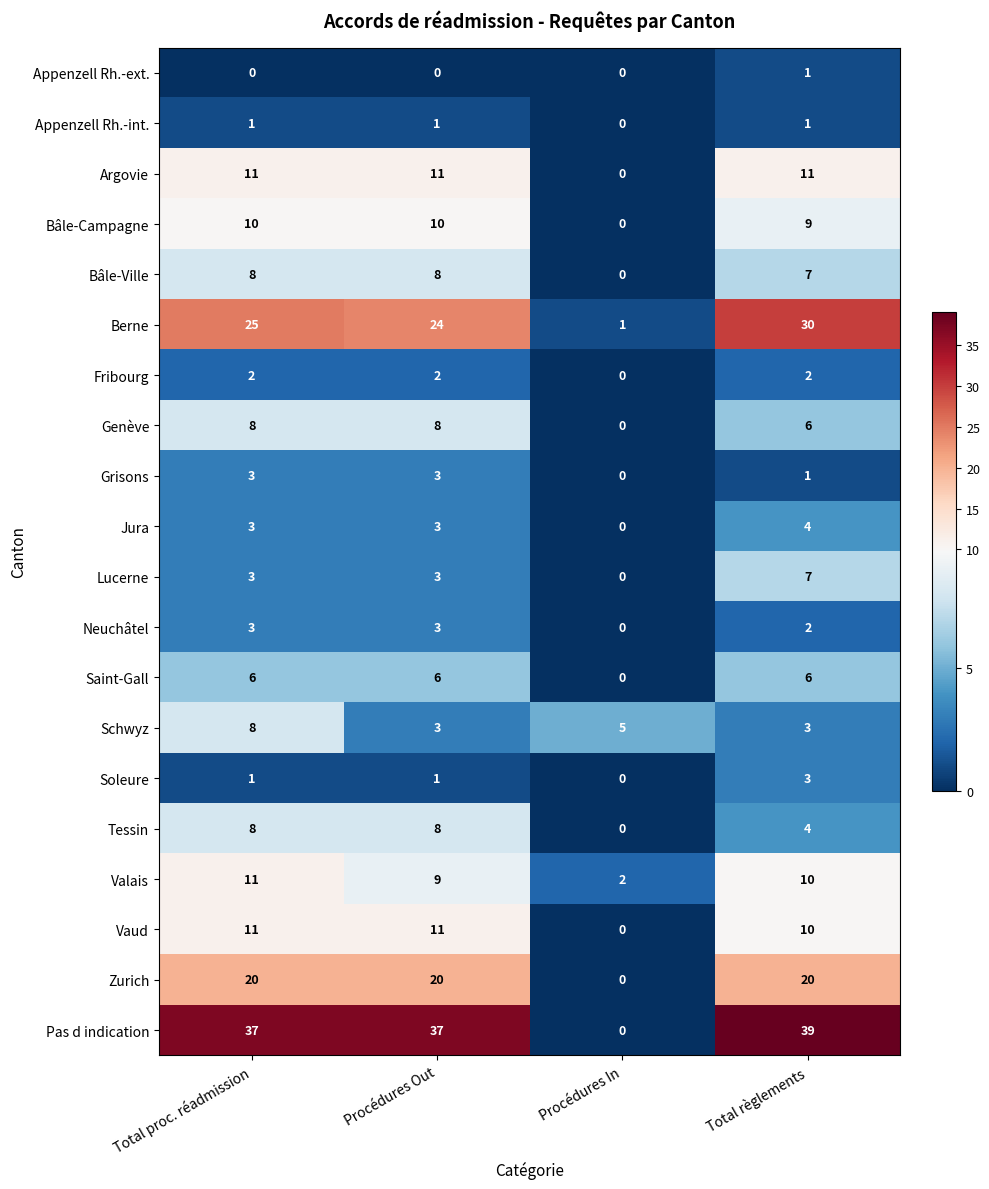

How many data points in Bâle-Ville are less than 8?

2